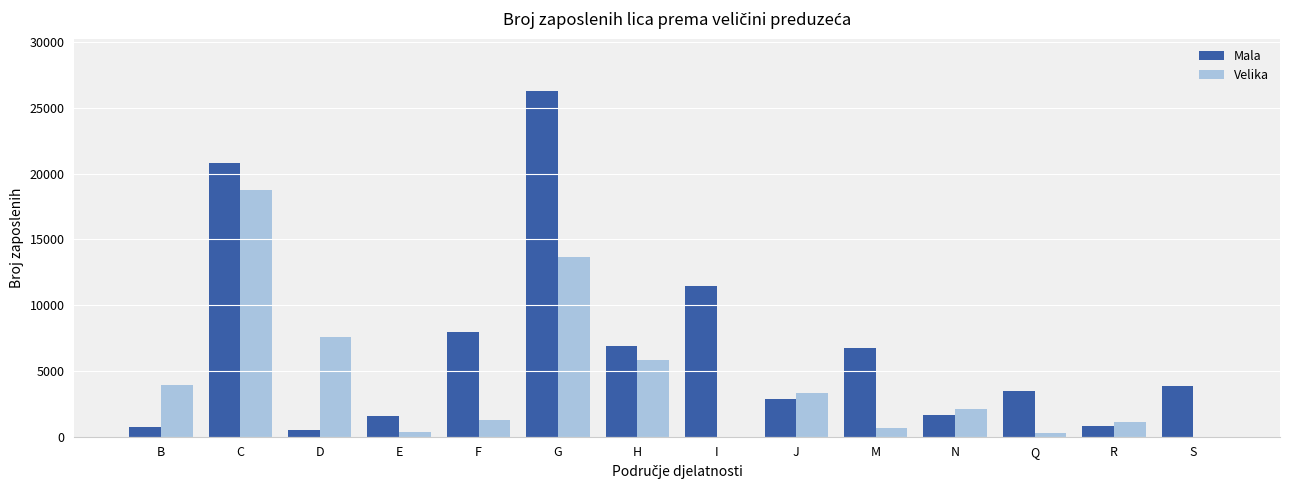

What is the total value across all series at S?

3892